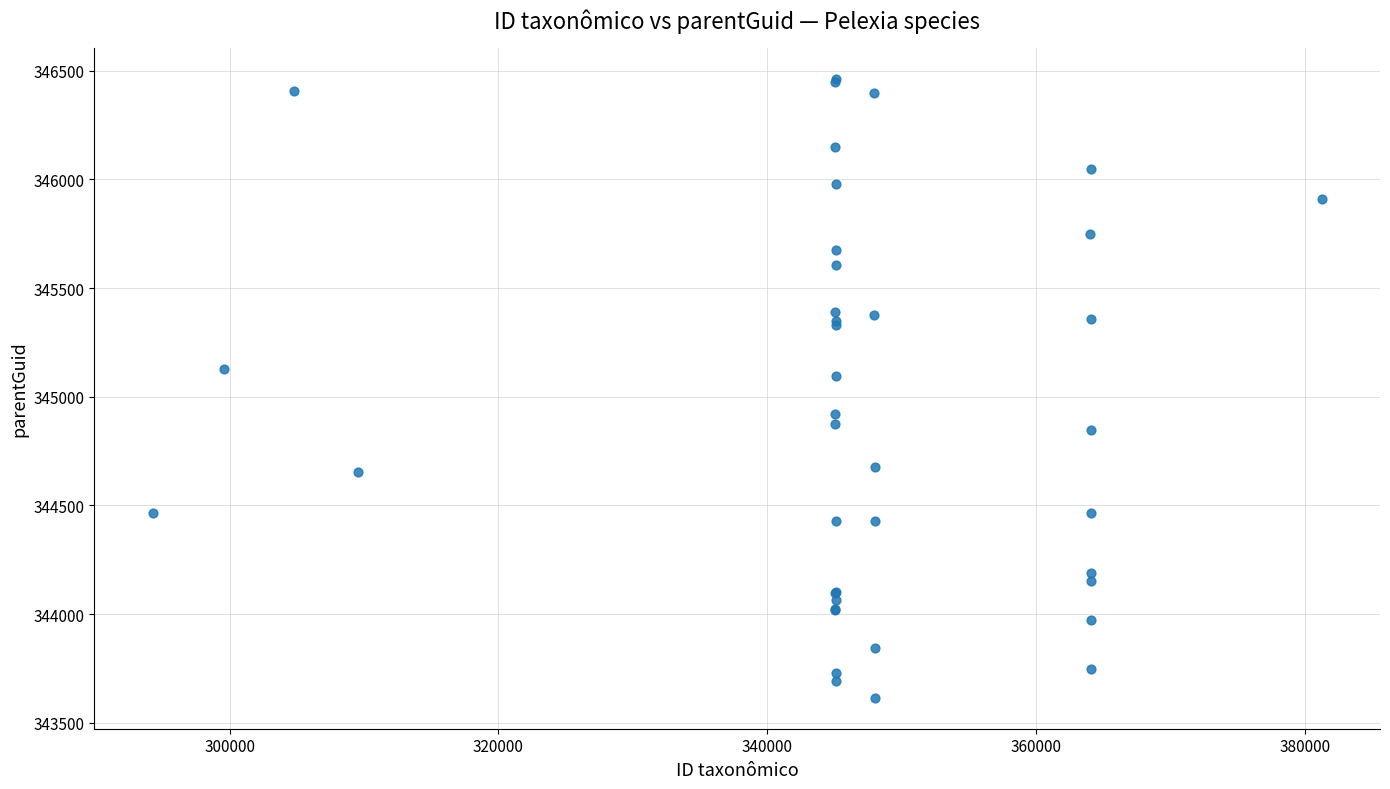

What Y value in the scatter plot is closest to 345038?

345095.7